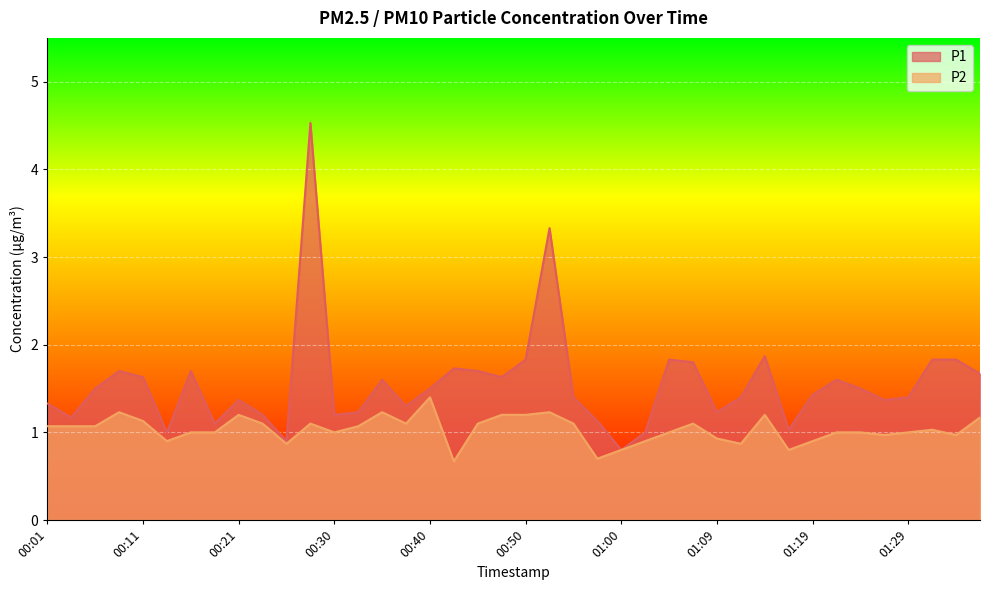

Does the chart display data point markers on the line(s)?

No